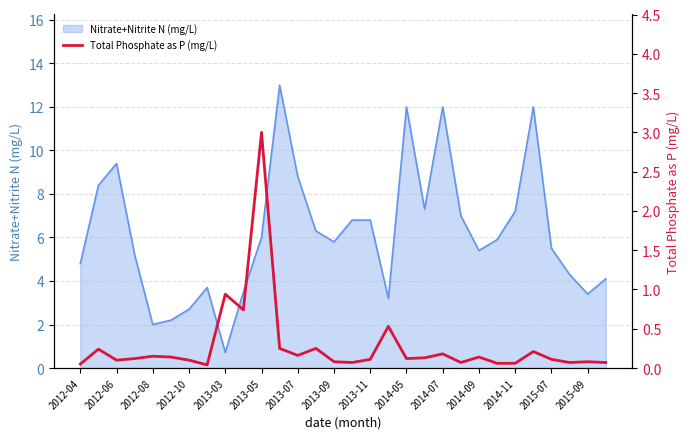

What is the maximum value for Nitrate+Nitrite N (mg/L)?

13.0